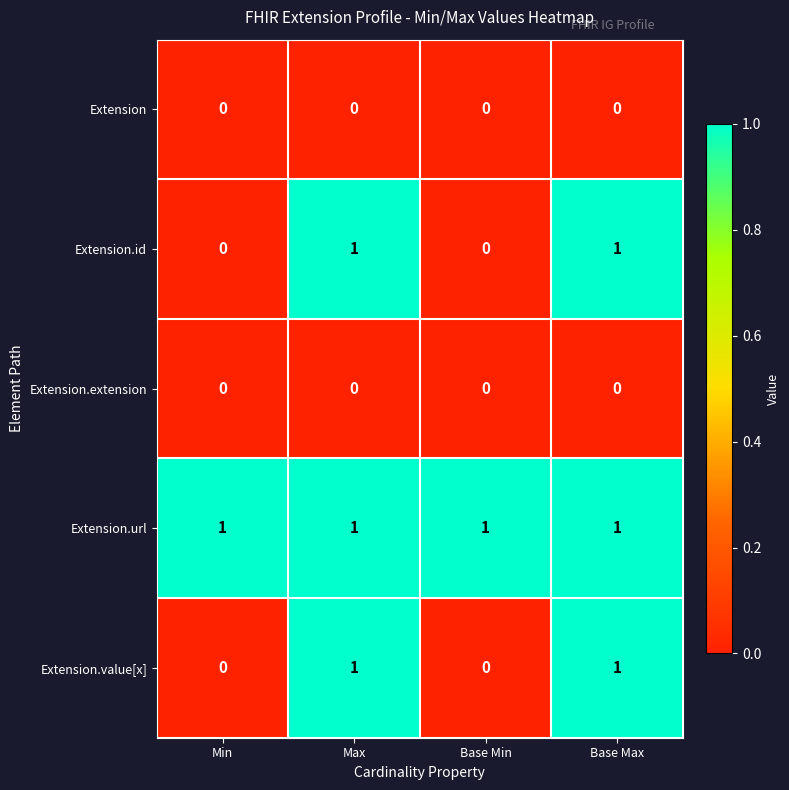

Is it true that Extension.id equals 1 at Max?

True